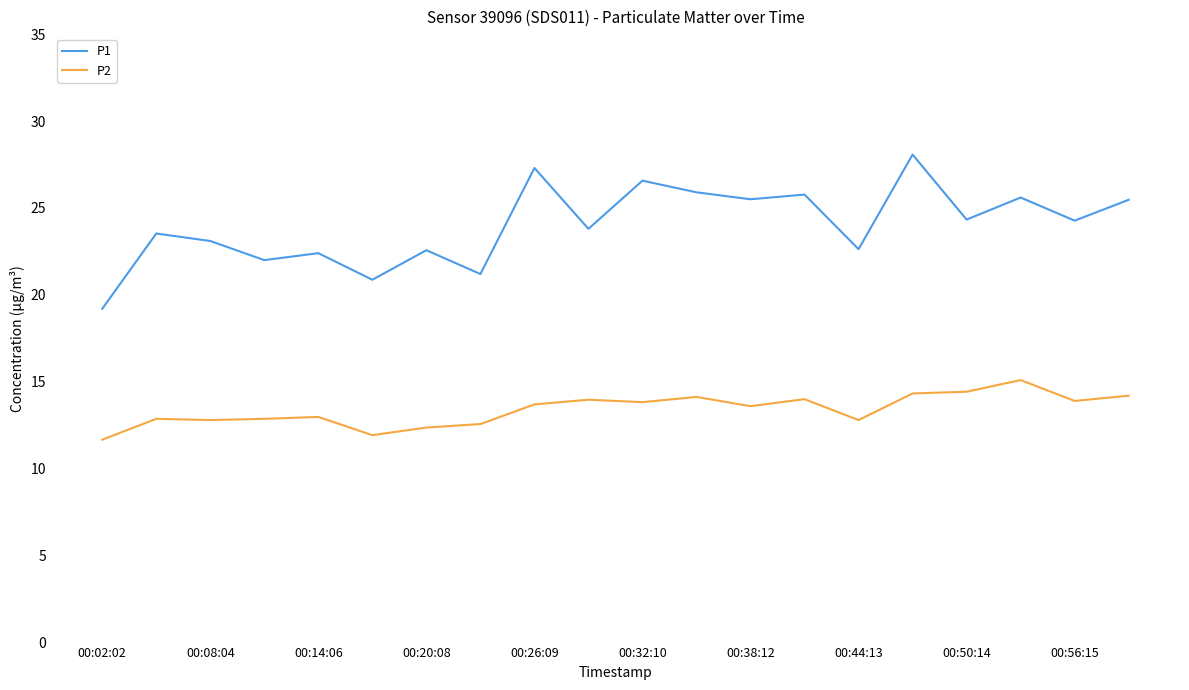

What is the greatest value displayed?

28.1